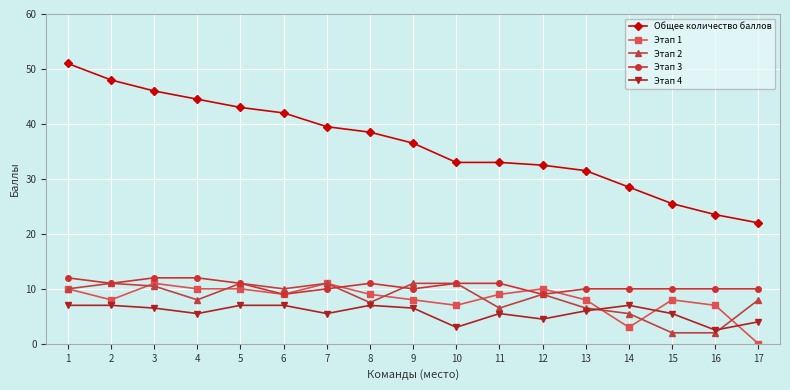

Reading right to left, what are all the values shown in this chart?

Общее количество баллов: 22.0	23.5	25.5	28.5	31.5	32.5	33.0	33.0	36.5	38.5	39.5	42.0	43.0	44.5	46.0	48.0	51.0
Этап 1: 0.0	7.0	8.0	3.0	8.0	10.0	9.0	7.0	8.0	9.0	11.0	9.0	10.0	10.0	11.0	8.0	10.0
Этап 2: 8.0	2.0	2.0	5.5	6.5	9.0	6.5	11.0	11.0	7.5	11.0	10.0	11.0	8.0	10.5	11.0	10.0
Этап 3: 10.0	10.0	10.0	10.0	10.0	9.0	11.0	11.0	10.0	11.0	10.0	9.0	11.0	12.0	12.0	11.0	12.0
Этап 4: 4.0	2.5	5.5	7.0	6.0	4.5	5.5	3.0	6.5	7.0	5.5	7.0	7.0	5.5	6.5	7.0	7.0